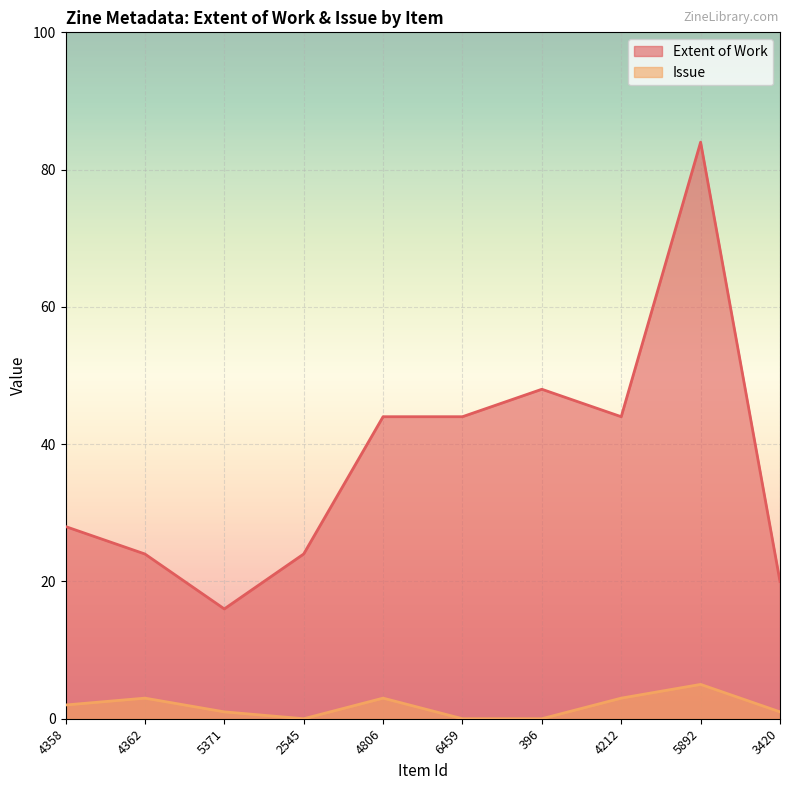

What is the difference between the highest and lowest values at 2545?

24